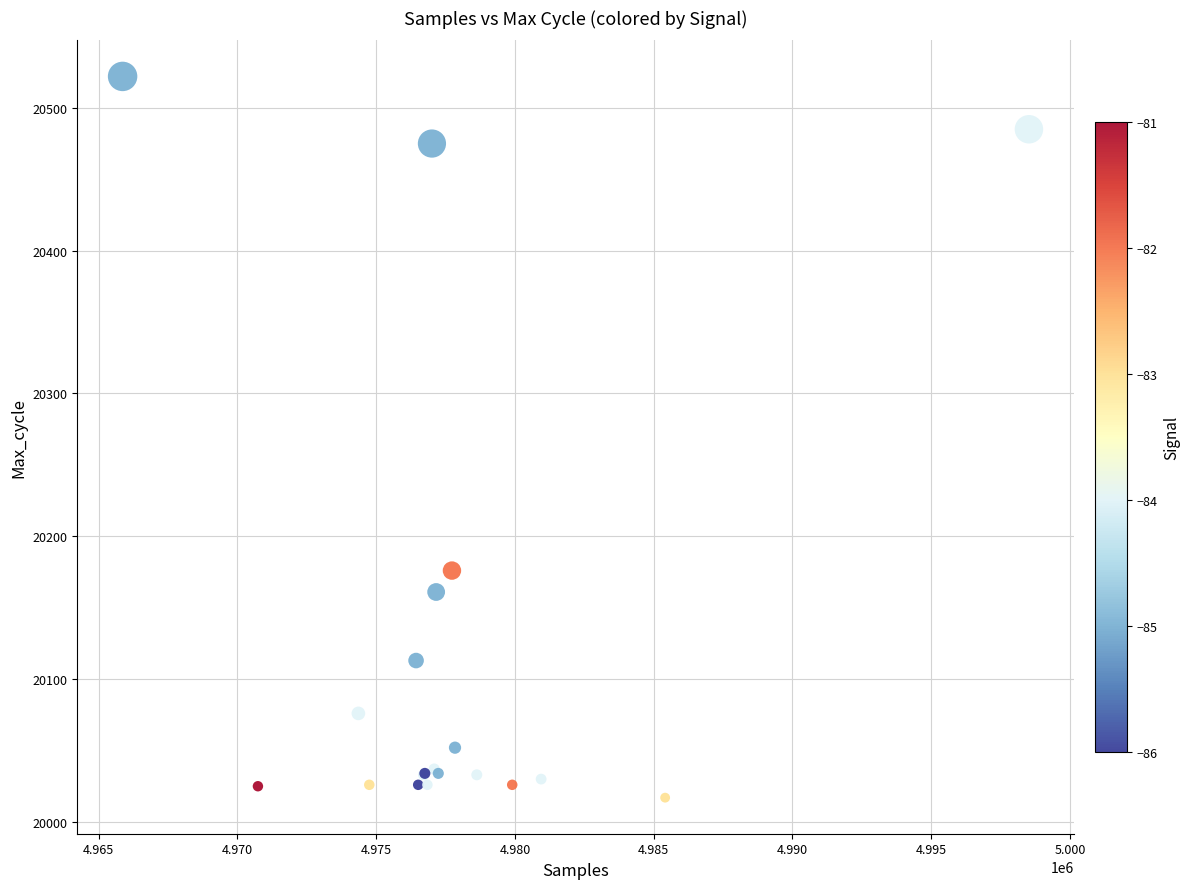

What Y value in the scatter plot is closest to 20269?

20176